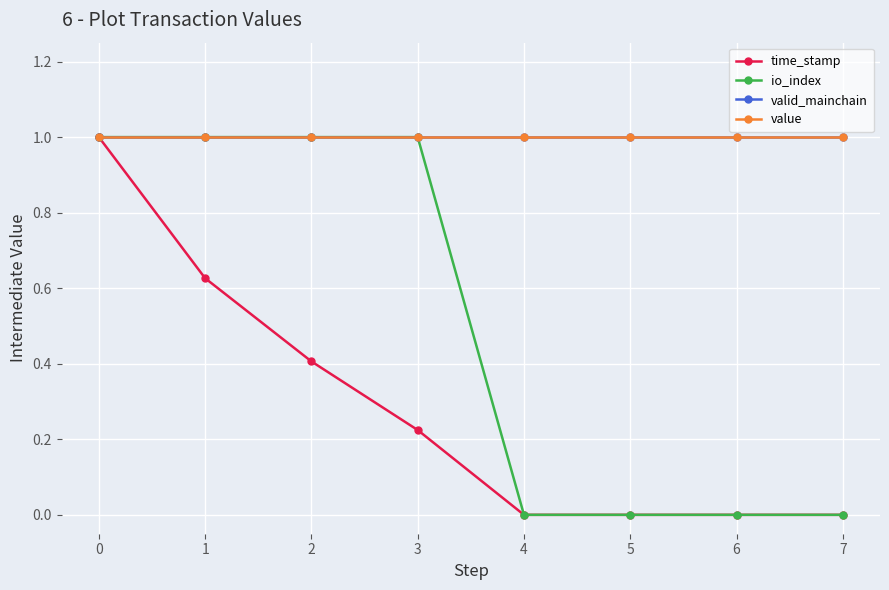

The time_stamp series shows 0.6 at 1. True or false?

True